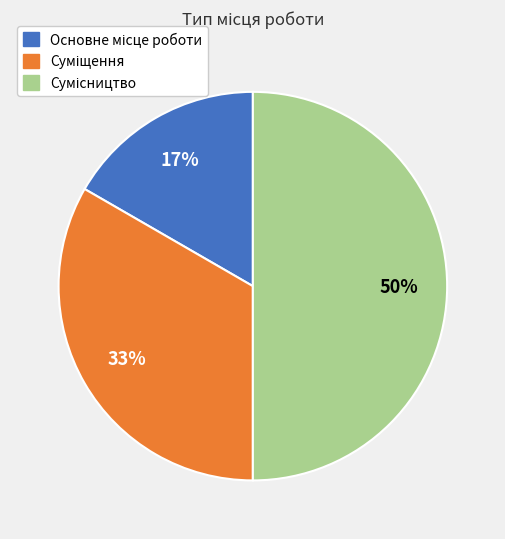

Count the number of slices in the pie.

3